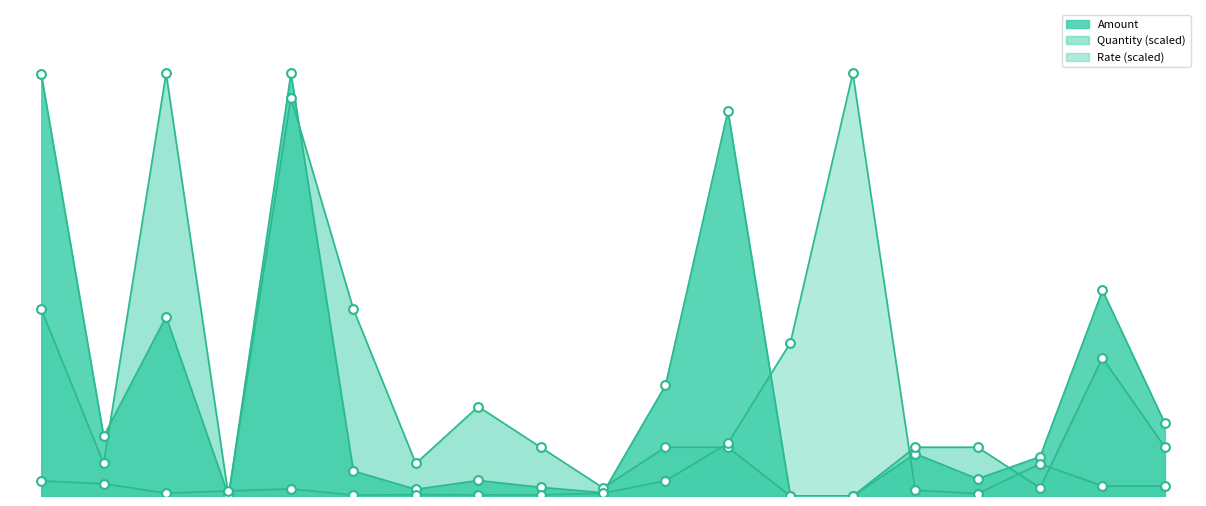

Which series has the largest total across all categories?

Amount